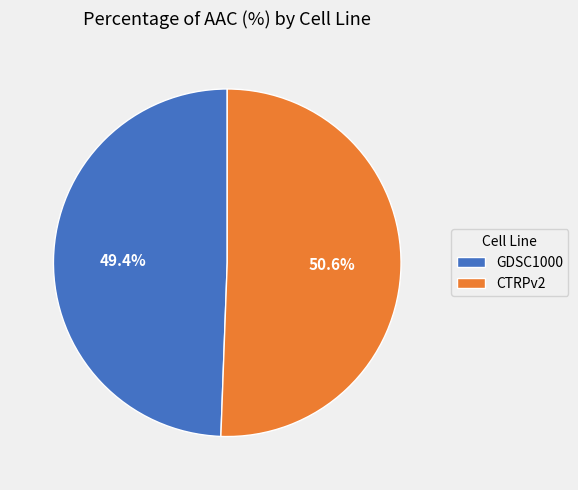

Is the sum of GDSC1000 and CTRPv2 greater than half?

Yes